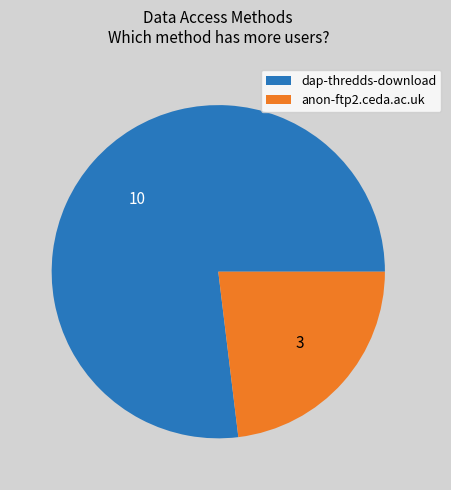

Count the number of slices in the pie.

2